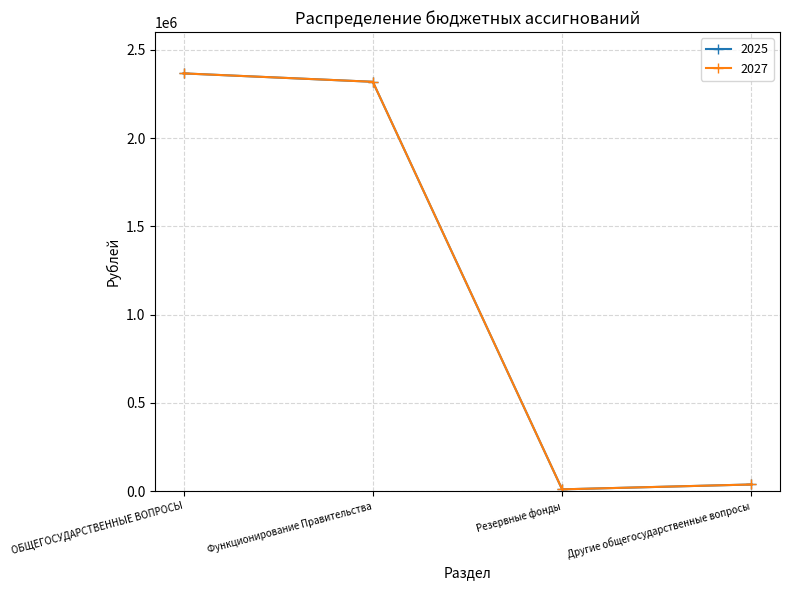

Is this an area chart (filled region under the line)?

No